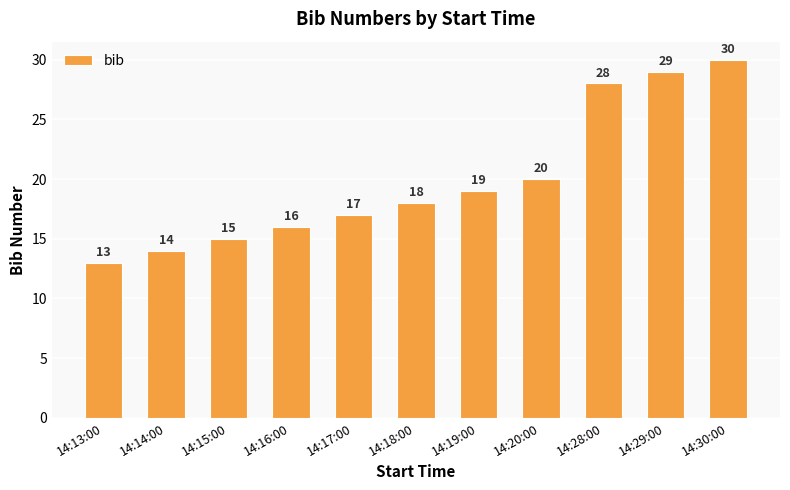

What position from the left is 14:29:00?

10